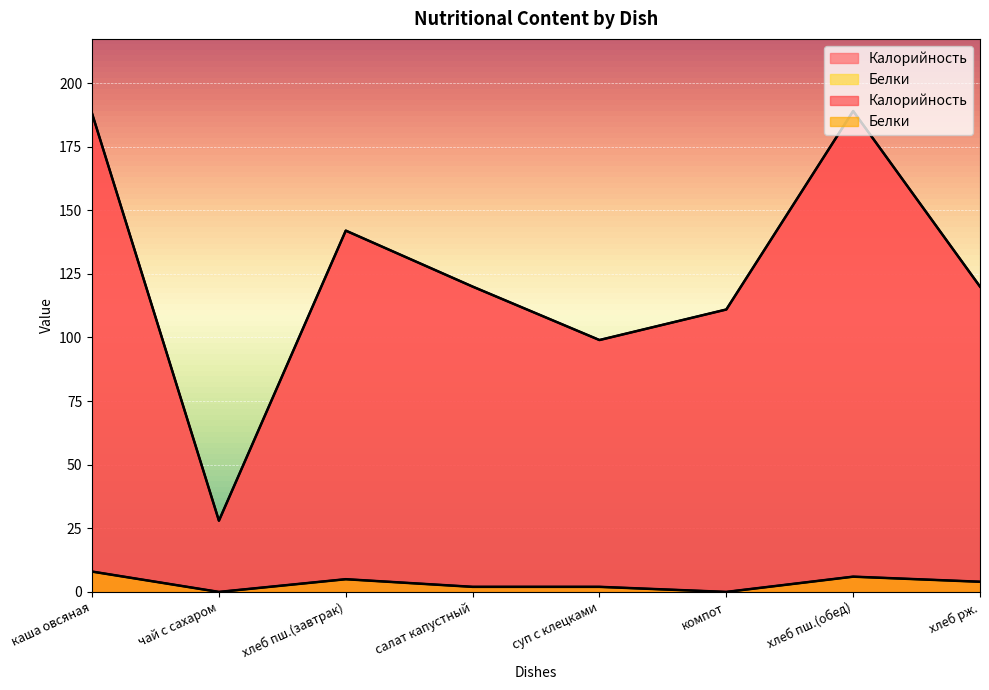

Which series changed the most between хлеб пш.(завтрак) and хлеб рж.?

Калорийность